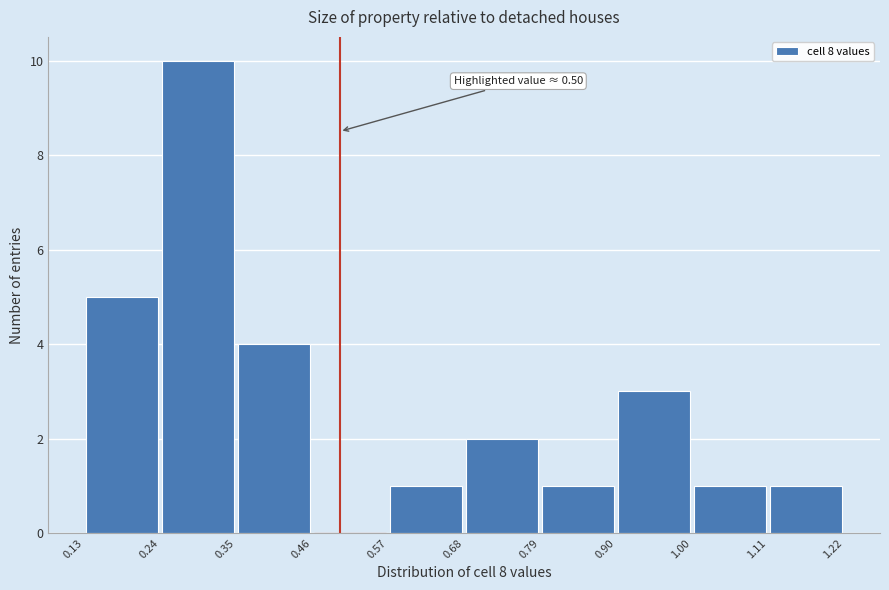

Over which range of the x-axis is the bar tallest?

0.24 to 0.35